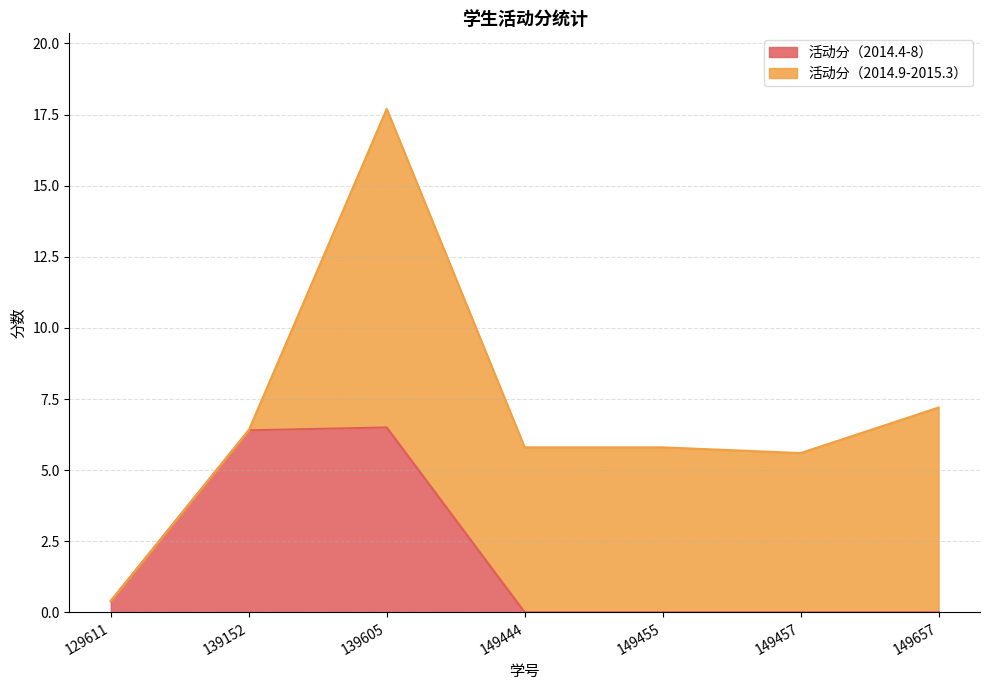

Which has a higher value, 149457 or 149444?

149457